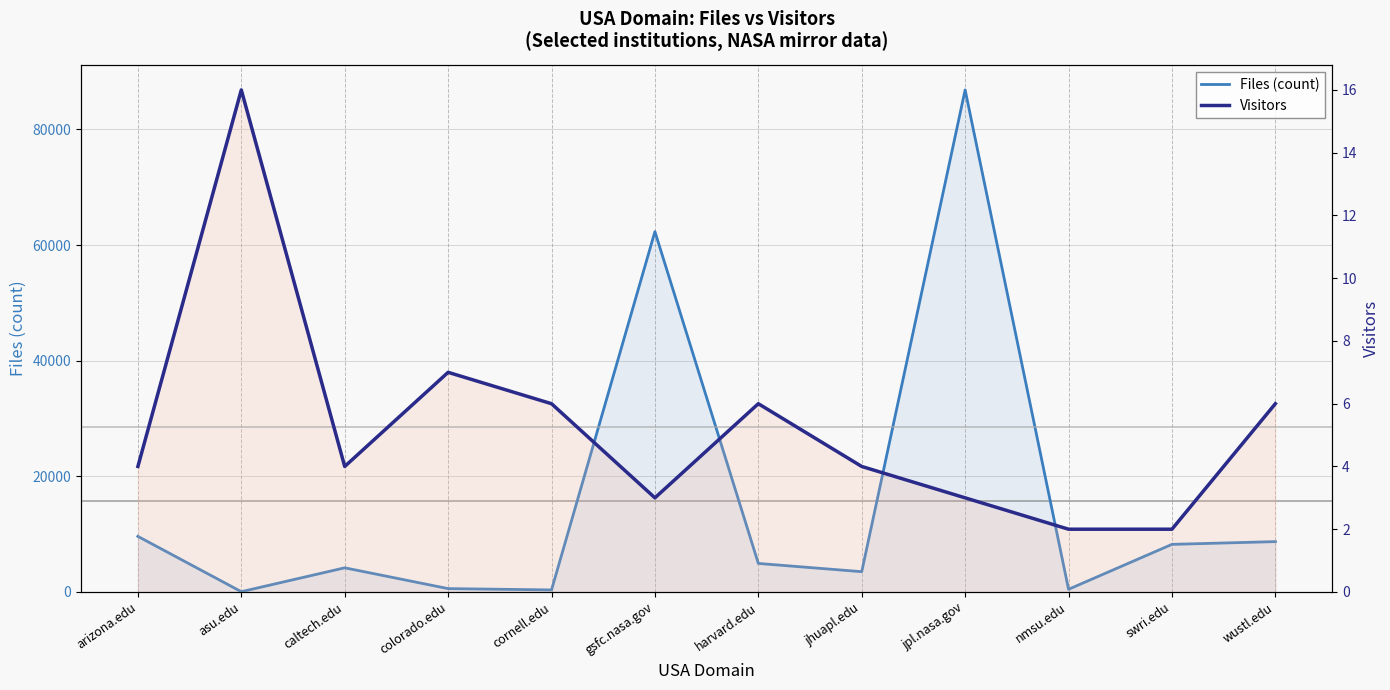

At which label does Files (count) reach its minimum?

asu.edu